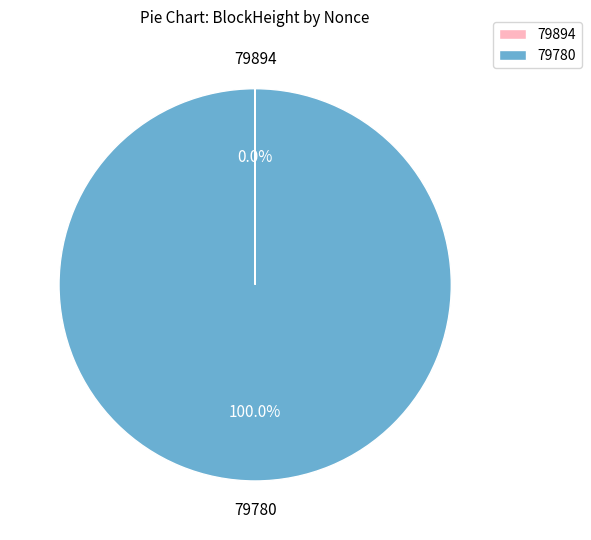

Is there a majority slice in this chart?

Yes